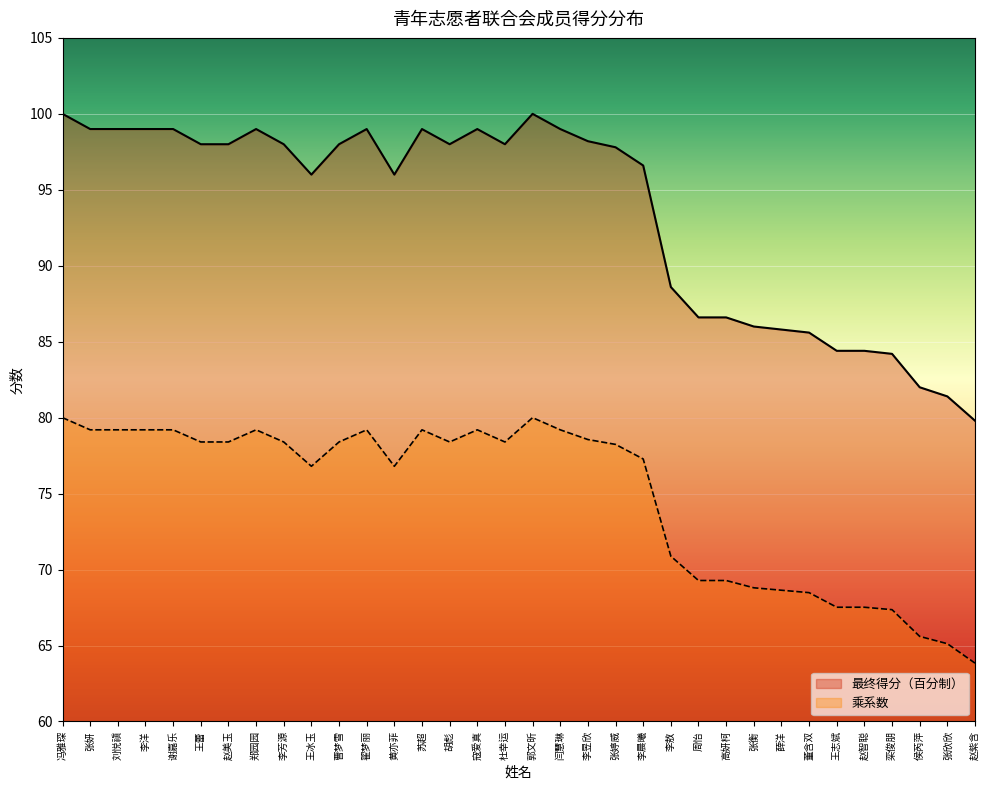

At which category is the sum across all series the highest?

冯雅琛